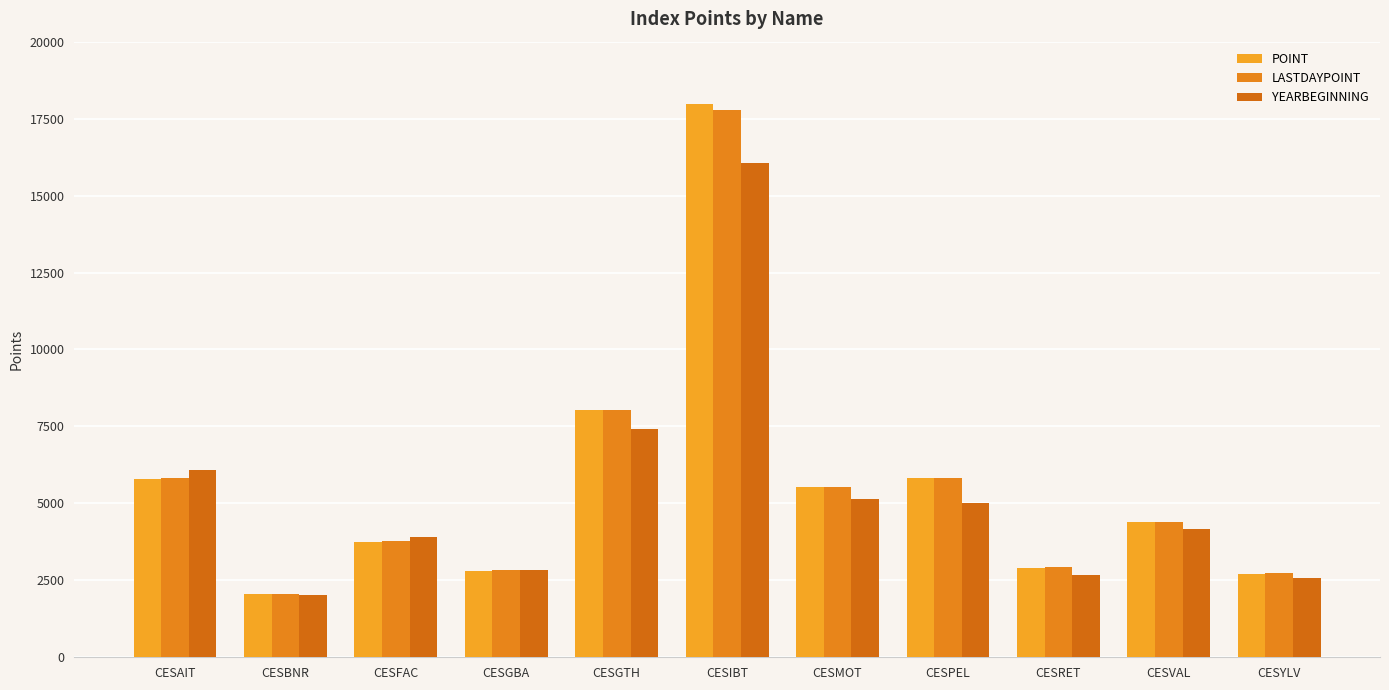

At how many categories does at least one series exceed 15879?

1